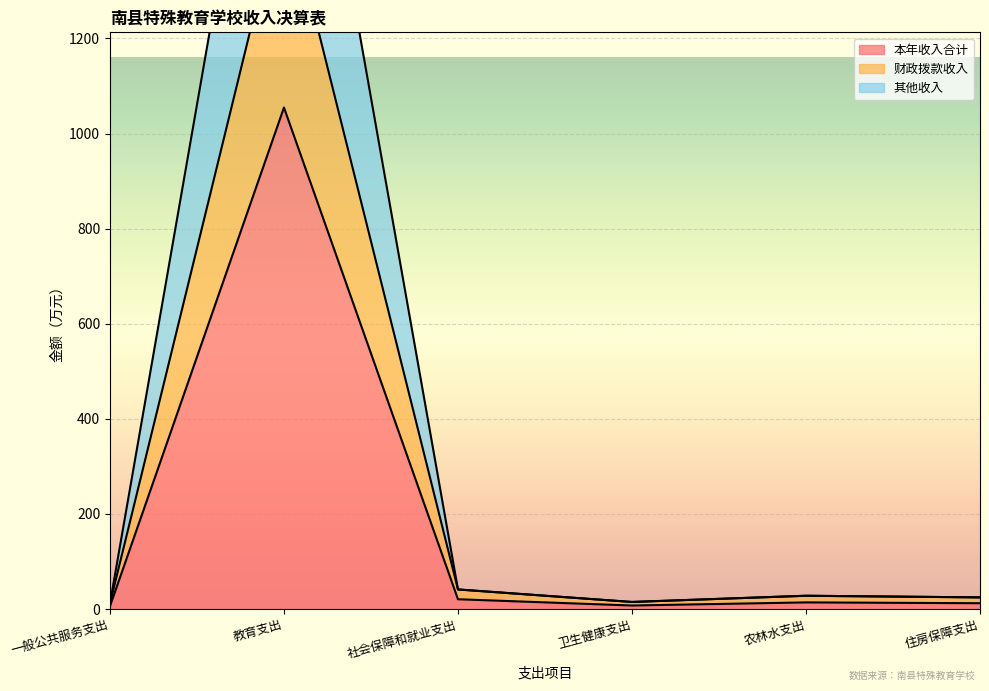

What is the value of the 财政拨款收入 point at the 6th from the left?

24.5